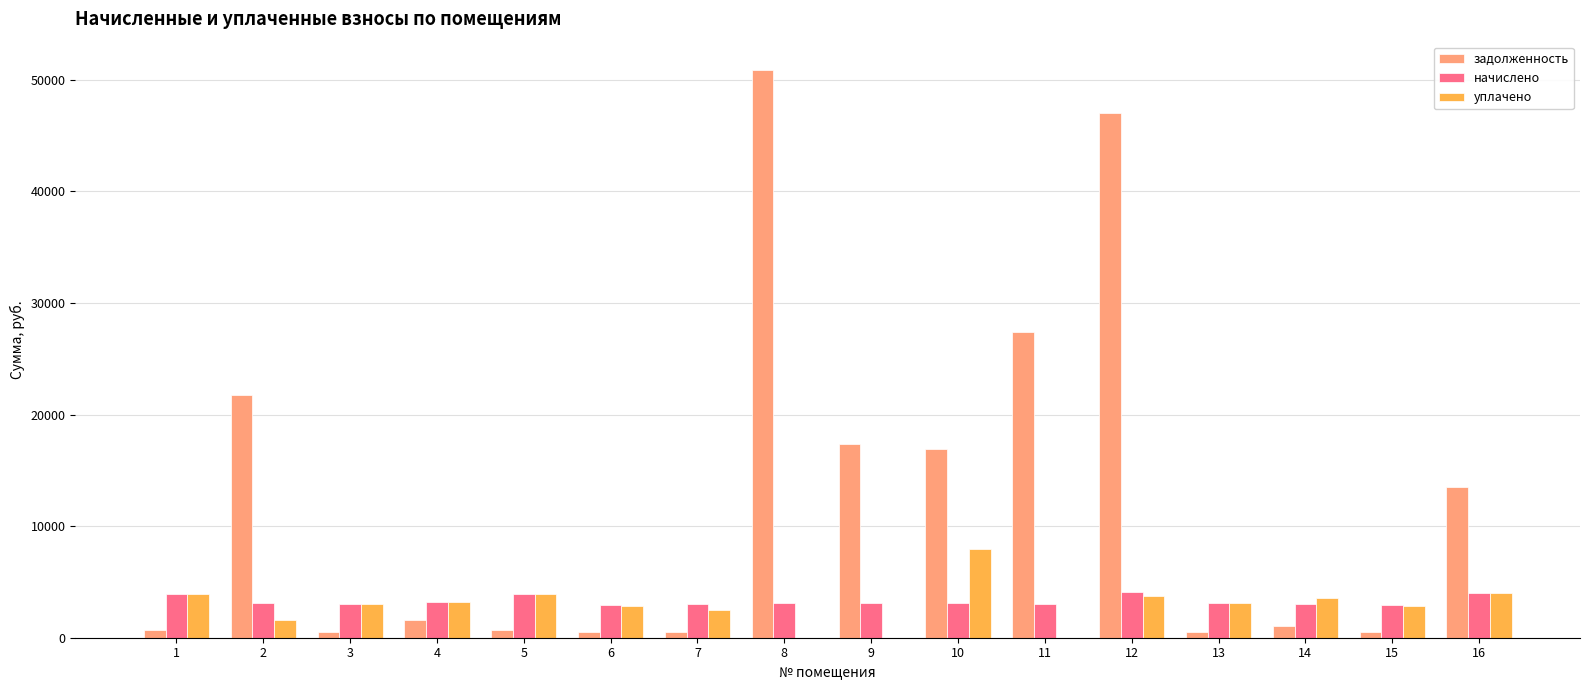

Which series changed the most between 7 and 16?

задолженность